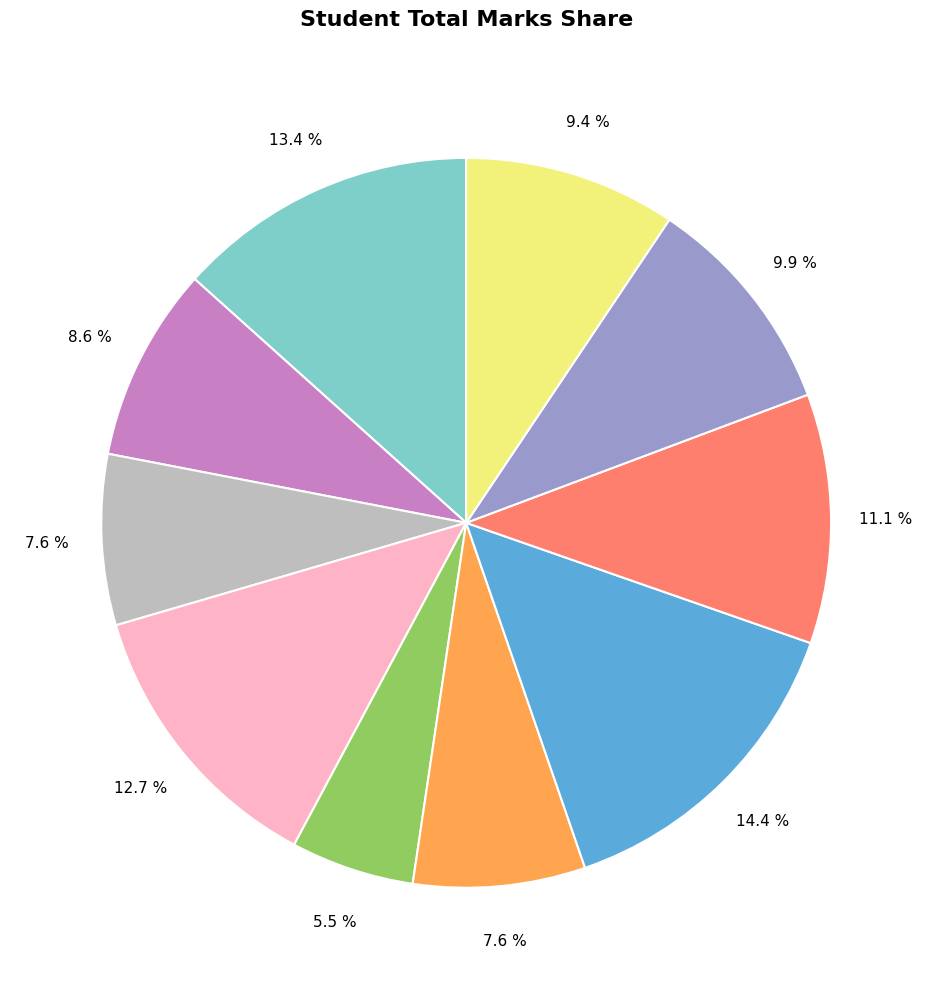

Is there a majority slice in this chart?

No